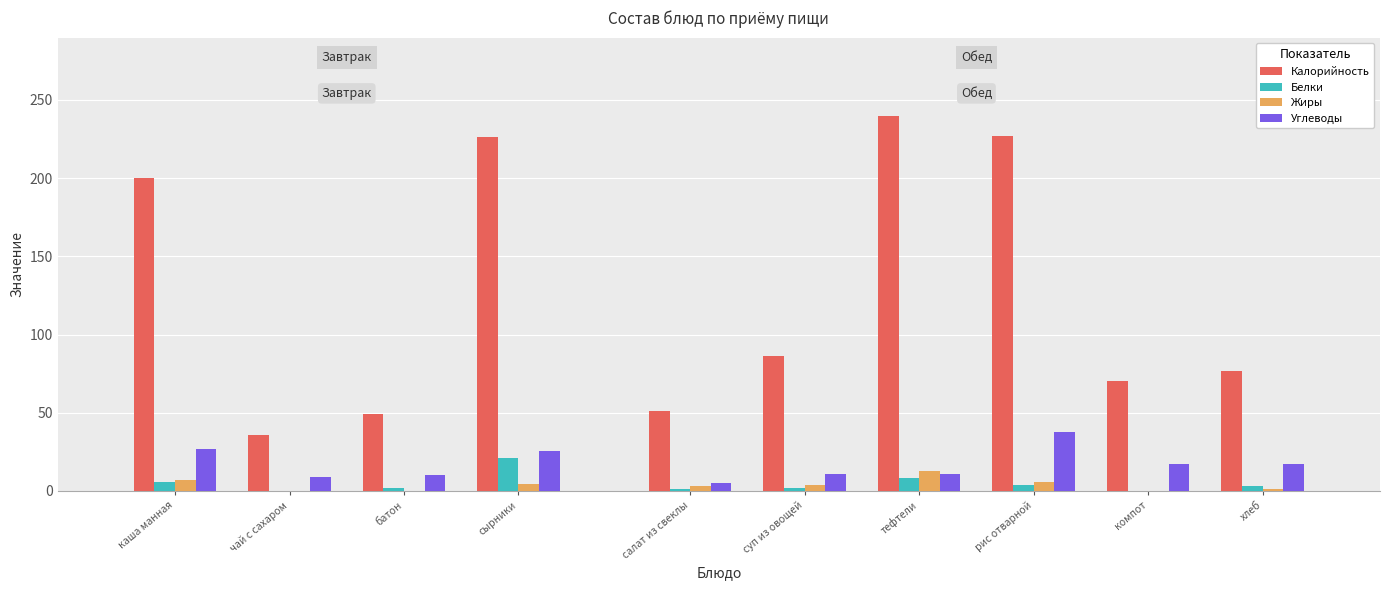

How many data points does each series have?

10